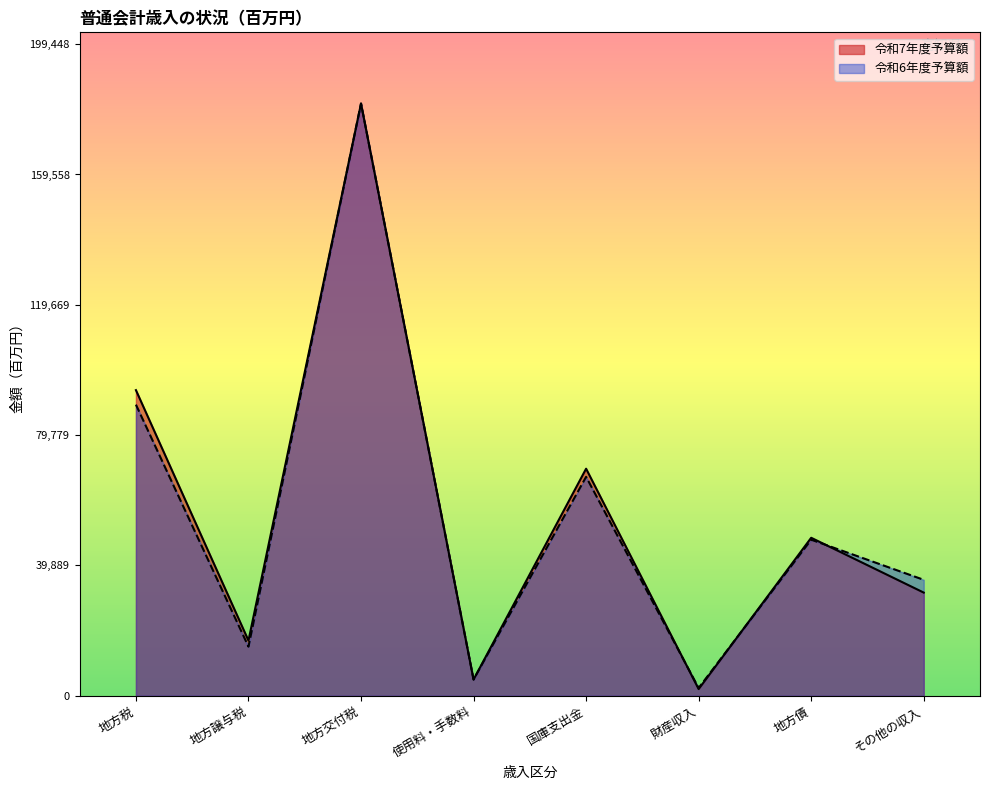

At how many categories does at least one series exceed 127372?

1